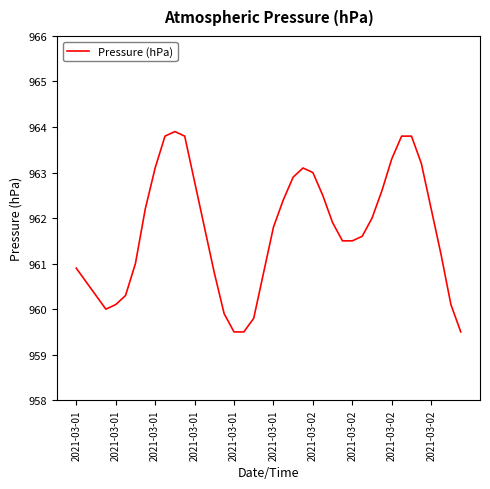

What is the maximum value shown in the chart?

963.9